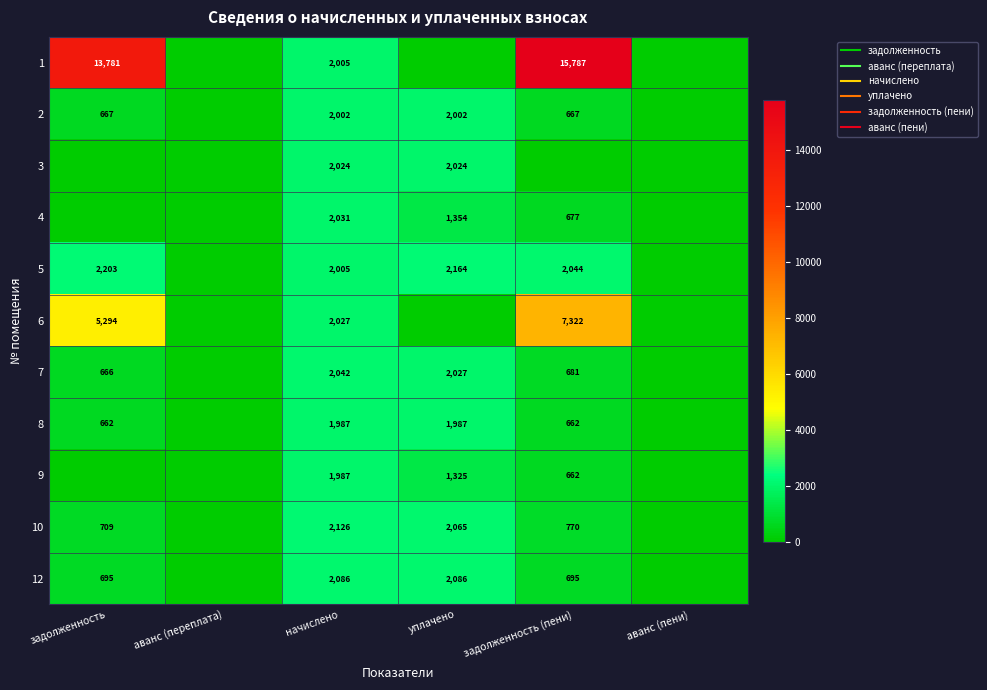

At how many categories does at least one series exceed 4612?

2